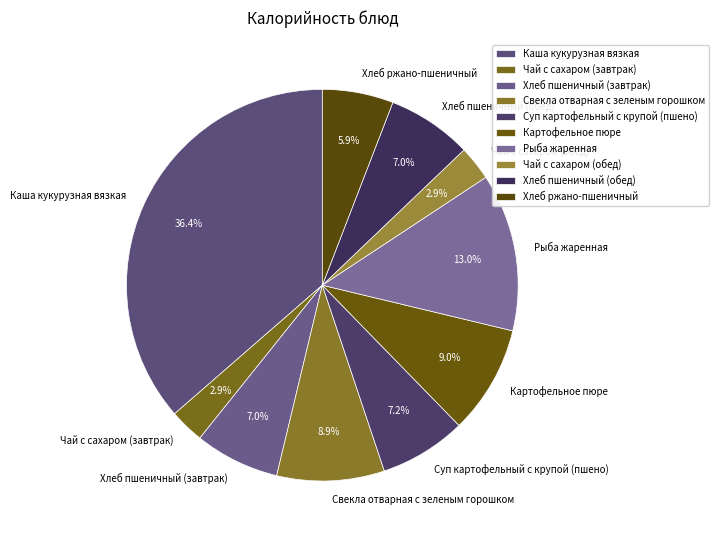

To the nearest percent, what is the combined percentage of Суп картофельный с крупой (пшено) and Картофельное пюре?

16%